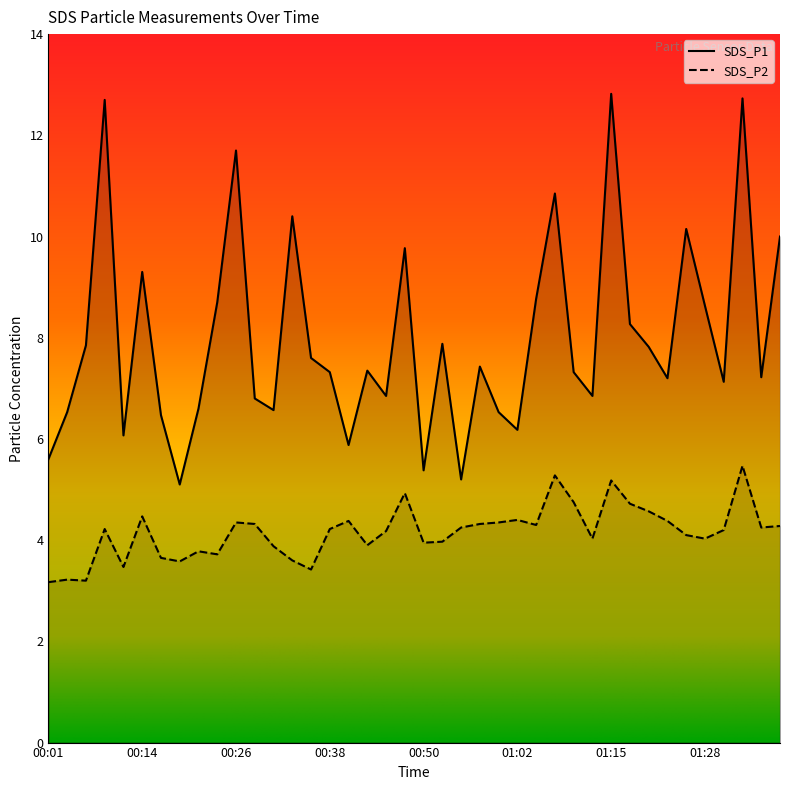

True or false: SDS_P2 and SDS_P1 intersect in this chart.

False